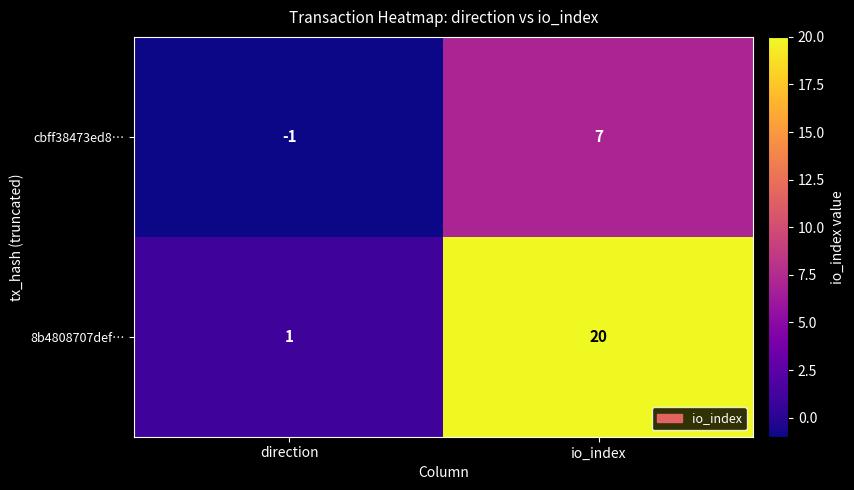

At io_index, list the series in order from smallest to largest.

cbff38473ed8…, 8b4808707def…